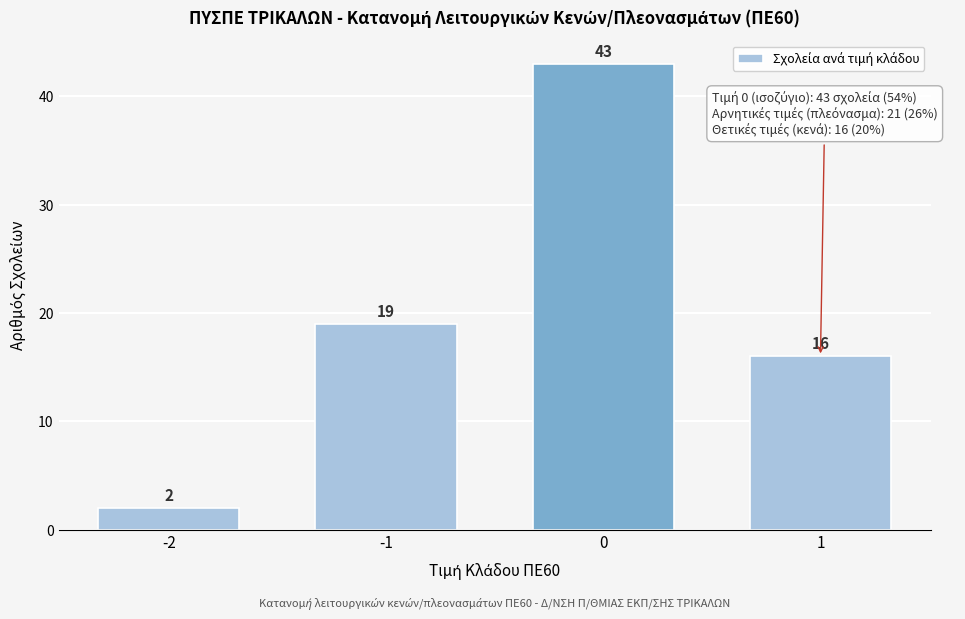

Reading right to left, what are all the values shown in this chart?

1=16	0=43	-1=19	-2=2